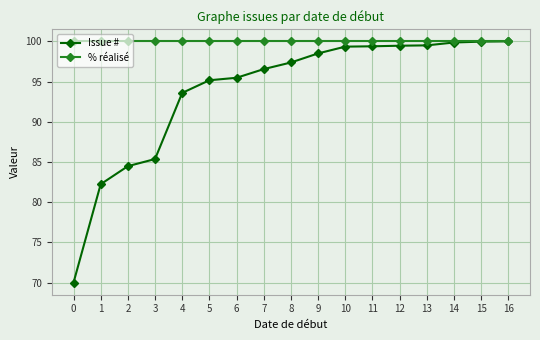

How many categories are shown in the chart?

17